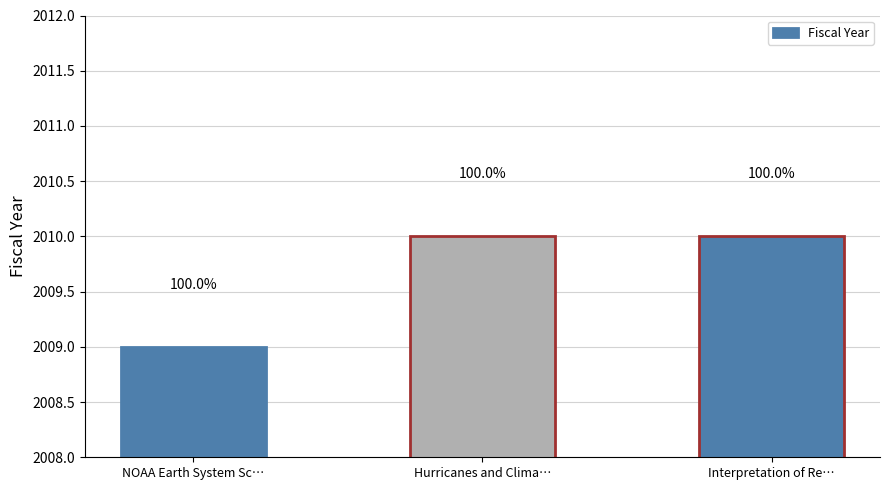

What is the average value?

2010